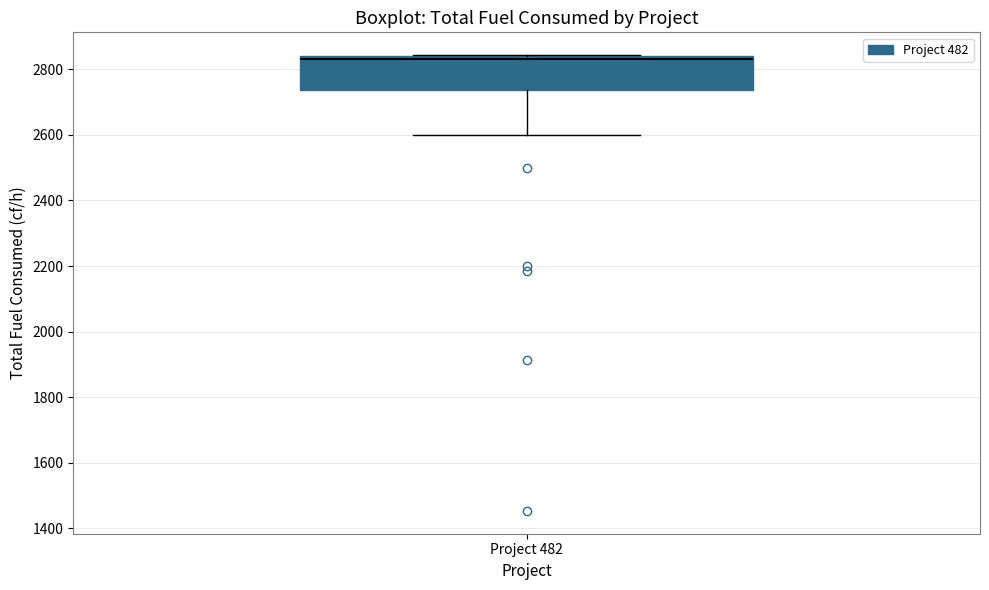

Read this box plot against the y-axis: the position of the median line, the range covered by the box, and the ends of both whiskers. The values are not printed on the chart, so give them approximately, as read against the axis.

median 2840 (just below the box's upper edge), box 2740 to 2840, whiskers 2600 to 2840